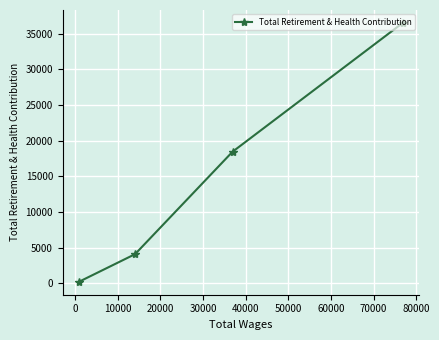

Reading right to left, extract all data points from this chart.

36527	18467	4111	240